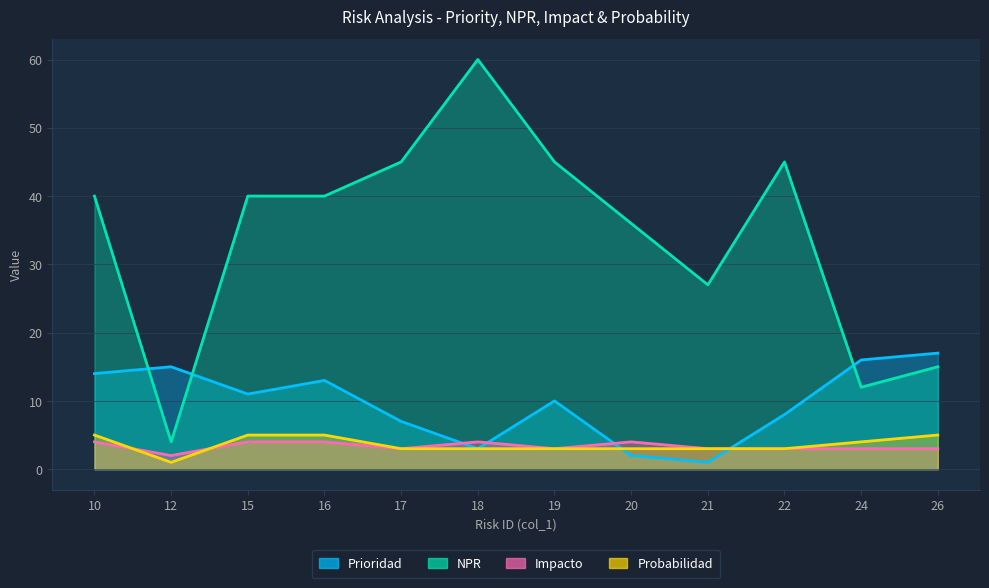

How many lines are shown in the chart?

4